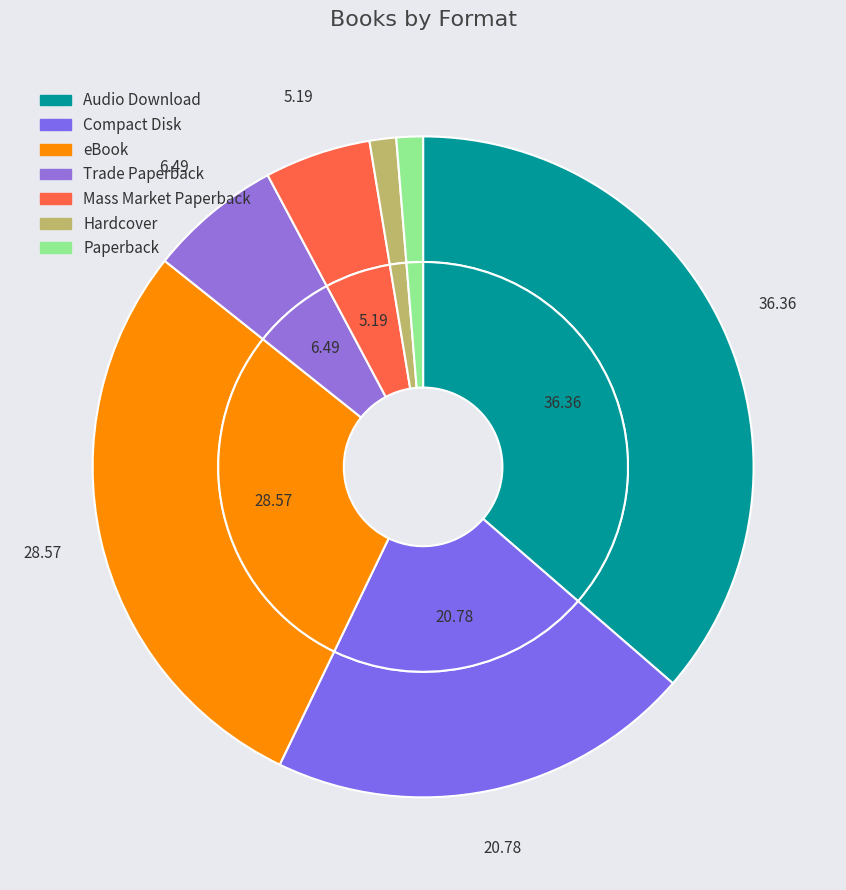

Is it true that Compact Disk is 21% of the pie?

True